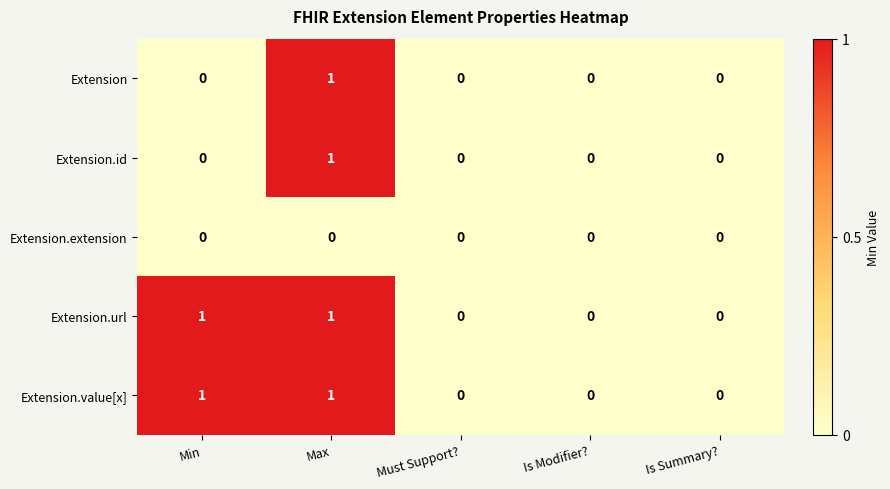

True or false: Extension.value[x] has a value of 1 at Min.

True